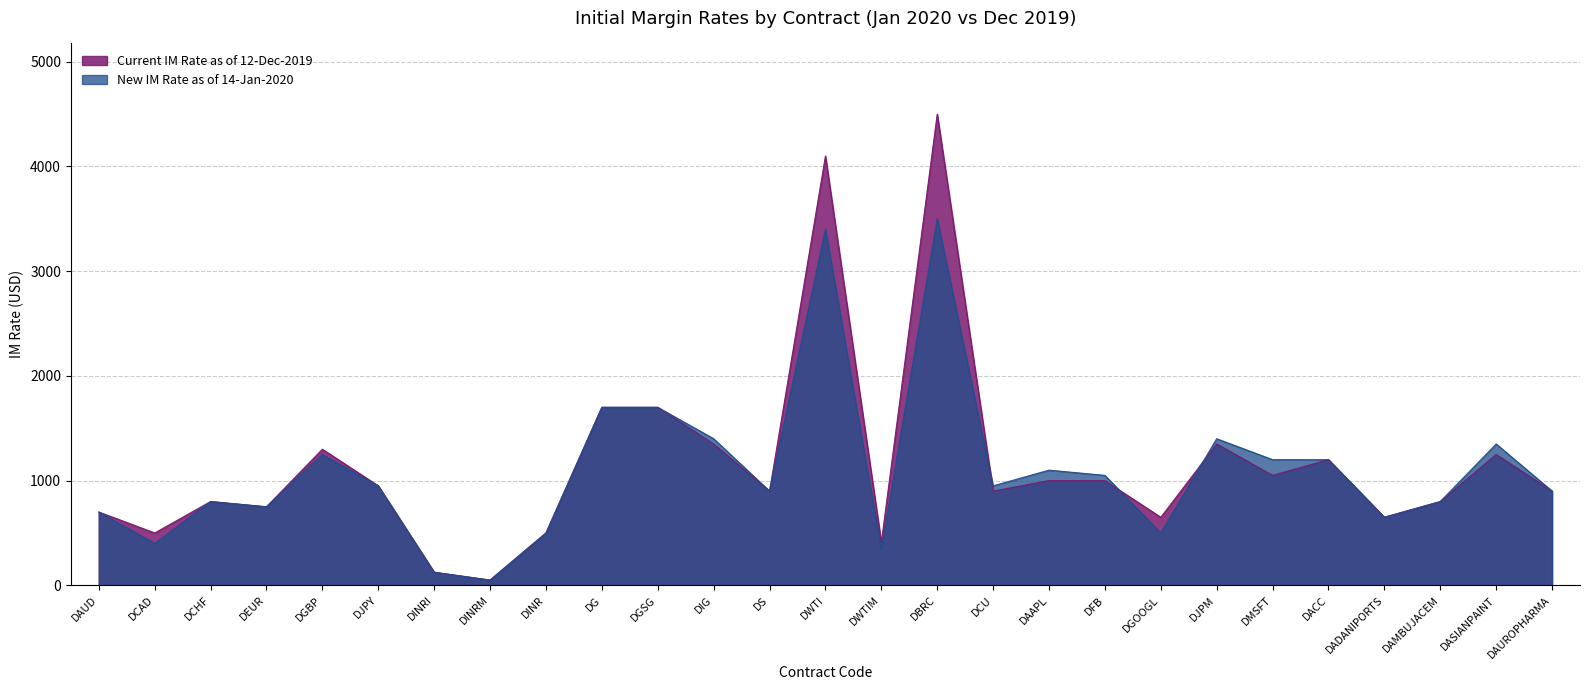

Count the number of data series in this chart.

2